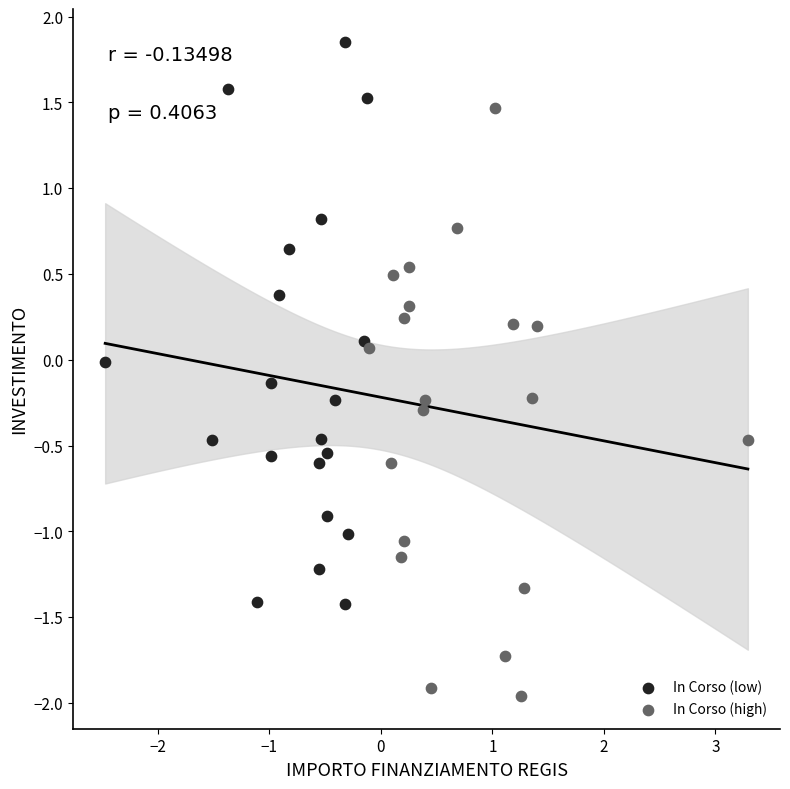

Which series reaches the maximum Y coordinate?

In Corso (low)